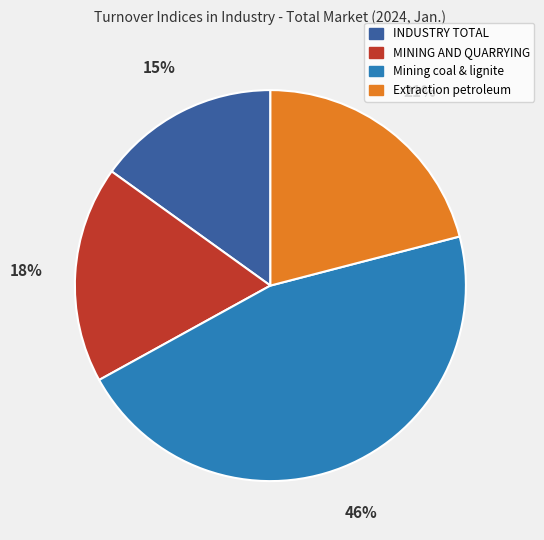

To the nearest percent, what percentage of the pie is MINING AND QUARRYING?

18%